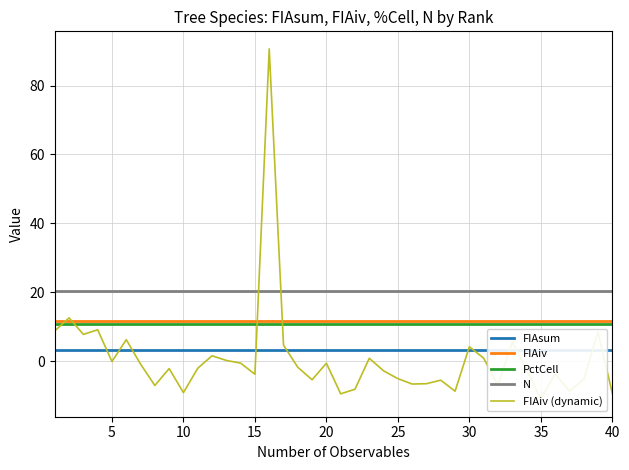

True or false: N has more than 0 interior local peaks.

False